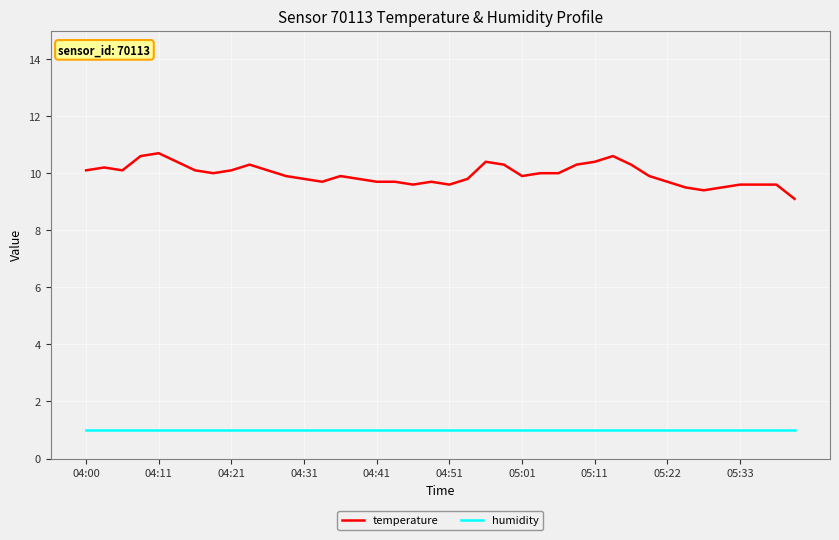

Which series has the largest total across all categories?

temperature